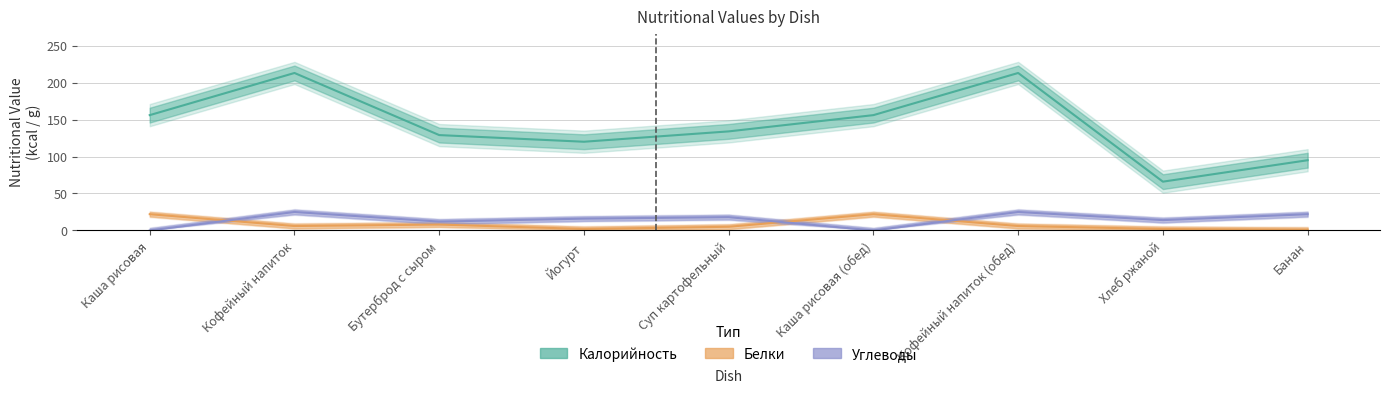

What is the difference between the second highest and minimum values in the Калорийность series?

147